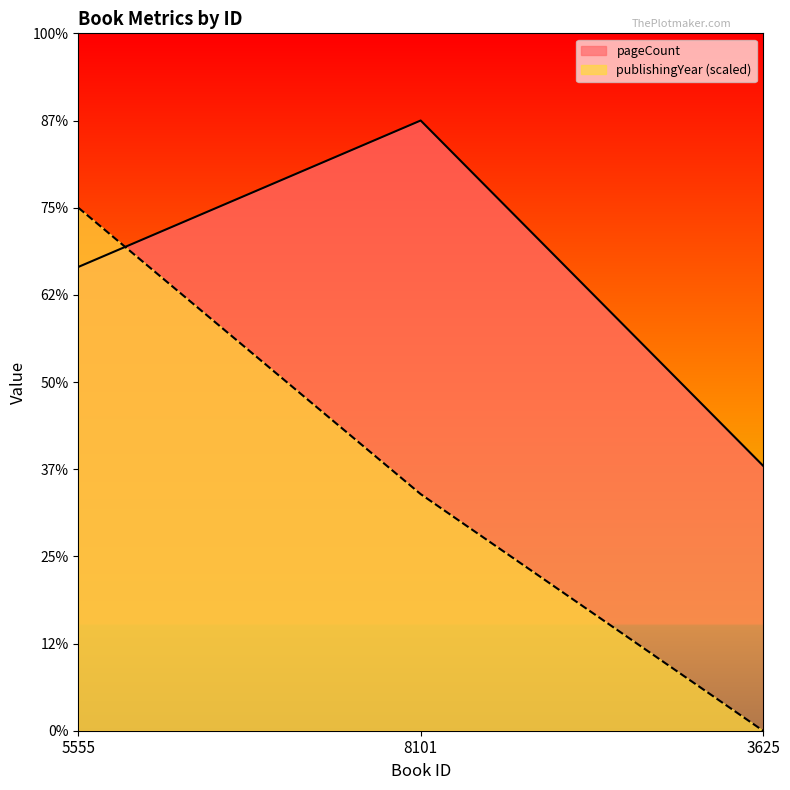

What are all the series names shown in the legend?

pageCount, publishingYear (scaled)